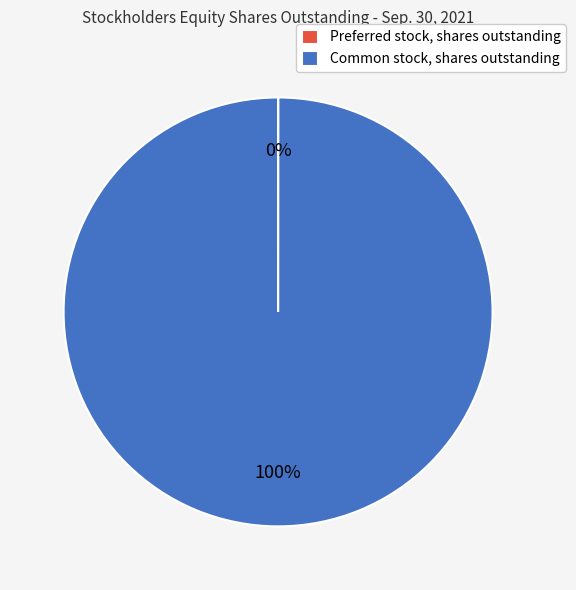

What percentage is the Common stock, shares outstanding slice, to the nearest percent?

100%